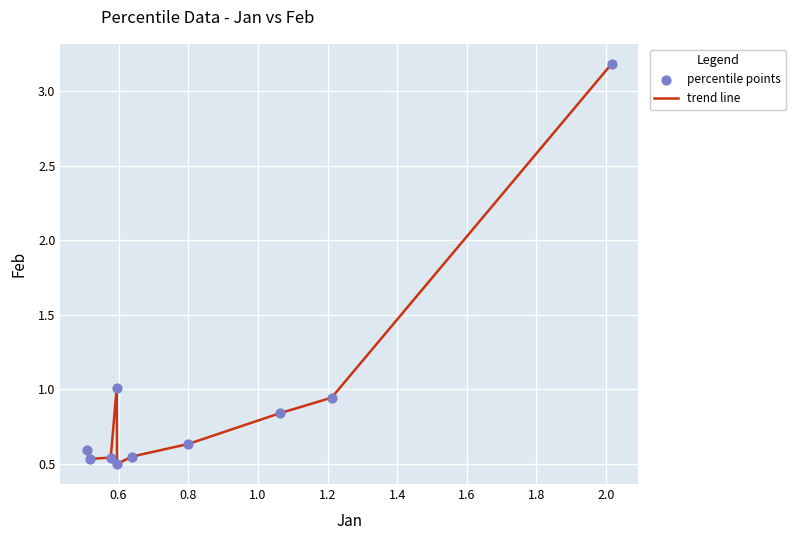

What is the greatest value displayed?

3.2